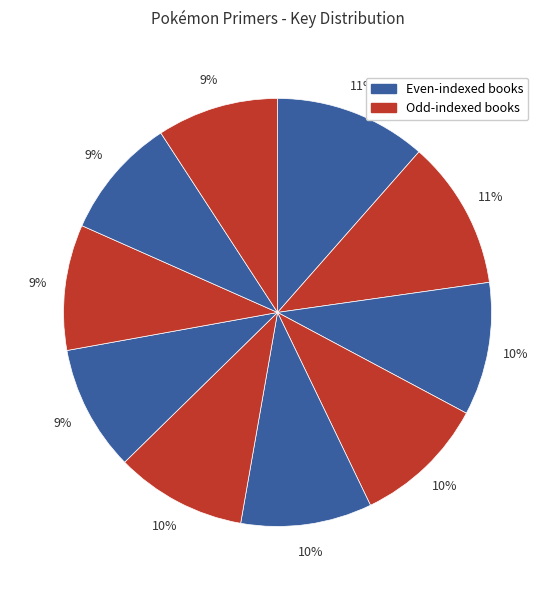

Count the number of slices in the pie.

10